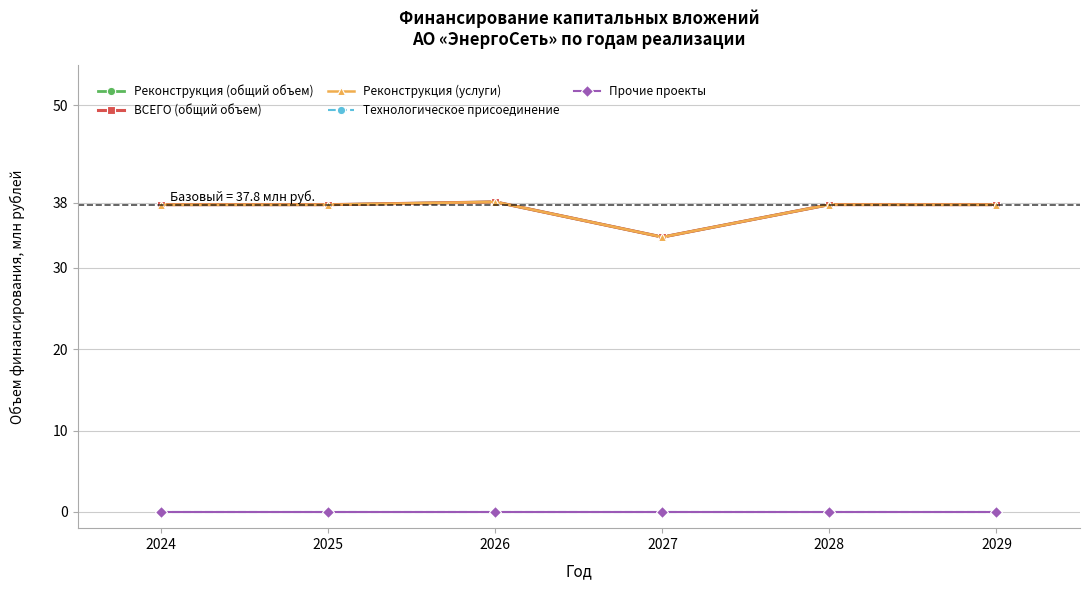

Reading right to left, what are all the values shown in this chart?

Реконструкция (общий объем): 37.8	37.8	33.8	38.1	37.8	37.8
ВСЕГО (общий объем): 37.8	37.8	33.8	38.1	37.8	37.8
Реконструкция (услуги): 37.8	37.8	33.8	38.1	37.8	37.8
Технологическое присоединение: 0.0	0.0	0.0	0.0	0.0	0.0
Прочие проекты: 0.0	0.0	0.0	0.0	0.0	0.0